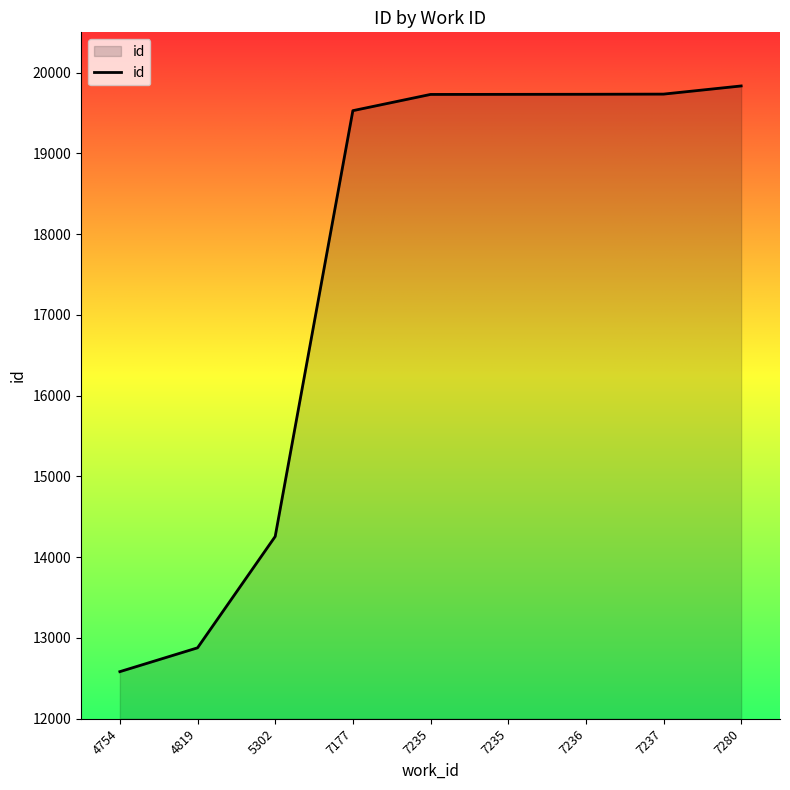

How many lines are shown in the chart?

1